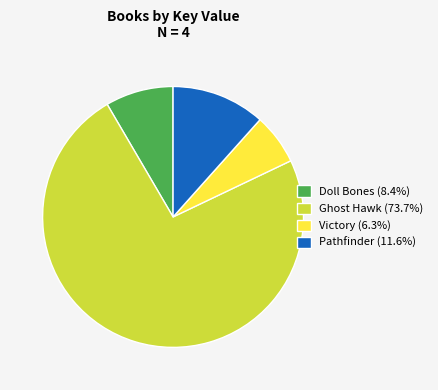

Rank the categories by value from highest to lowest.

Ghost Hawk, Pathfinder, Doll Bones, Victory